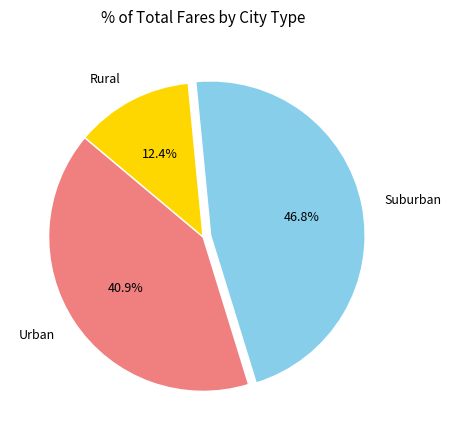

What is the ratio of the value at Urban to the value at Rural?

3.3